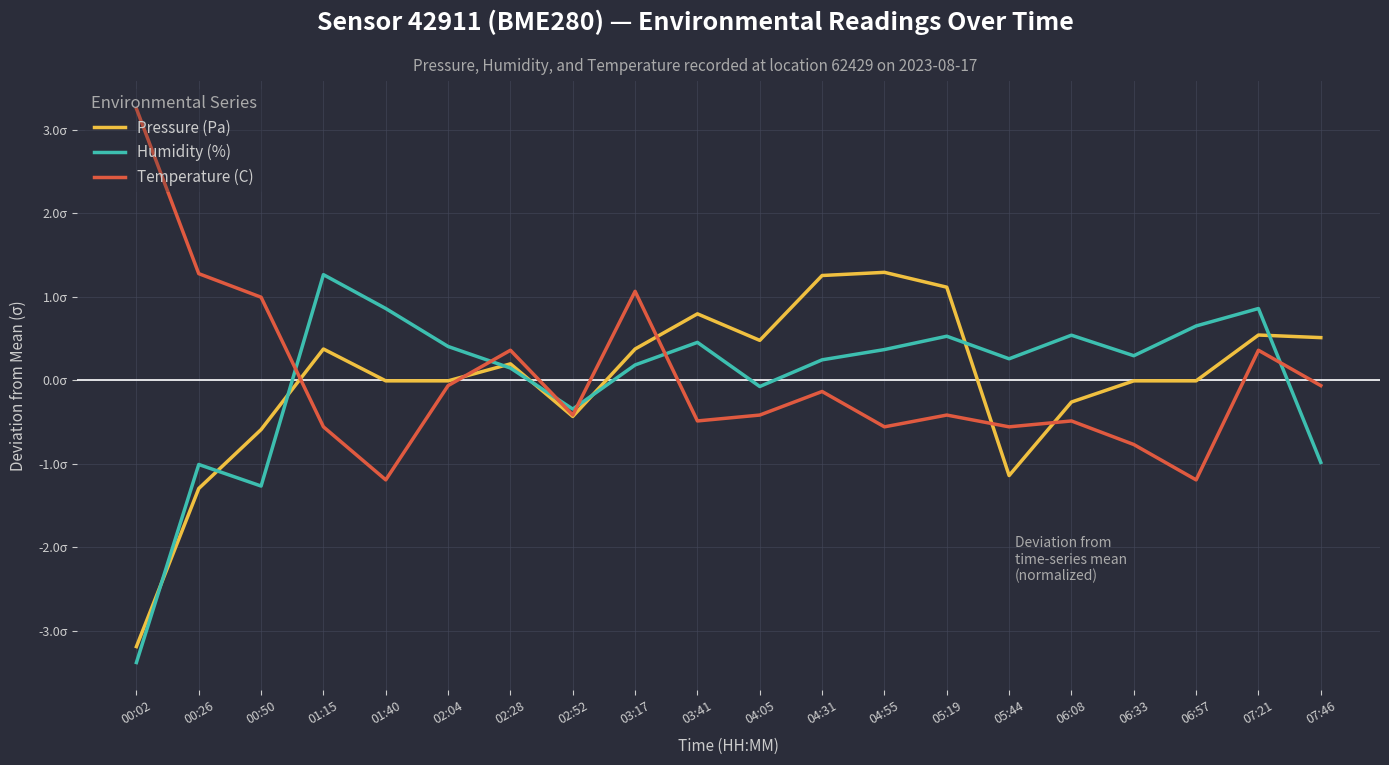

Does the chart have visible grid lines?

Yes